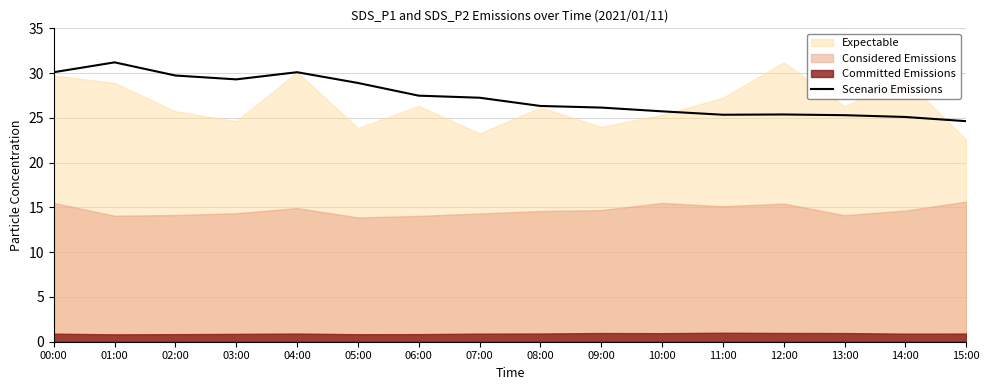

What is the lowest value of the Scenario Emissions series?

24.6